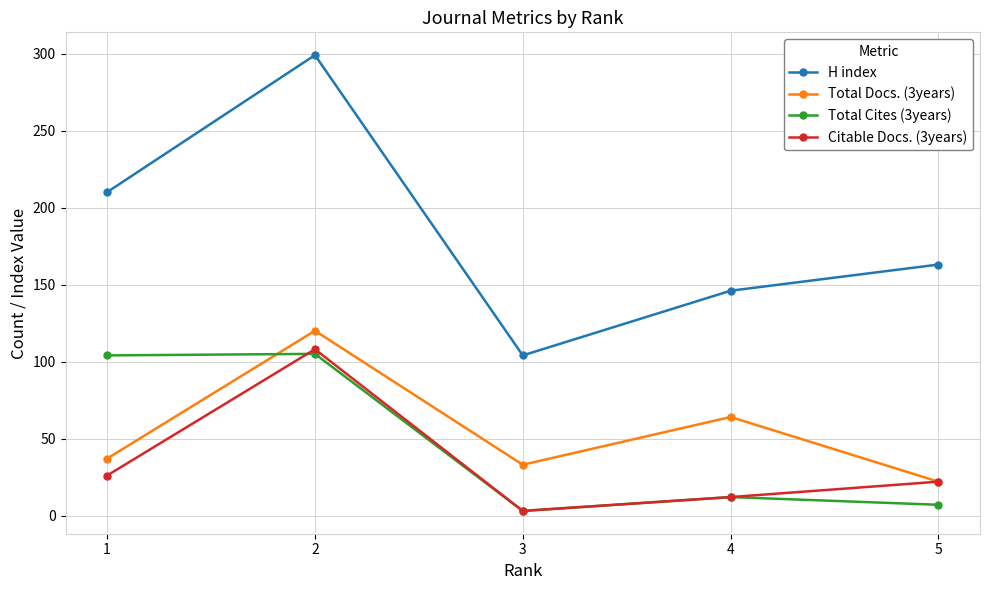

What is the difference between the maximum and minimum values in the Citable Docs. (3years) series?

105